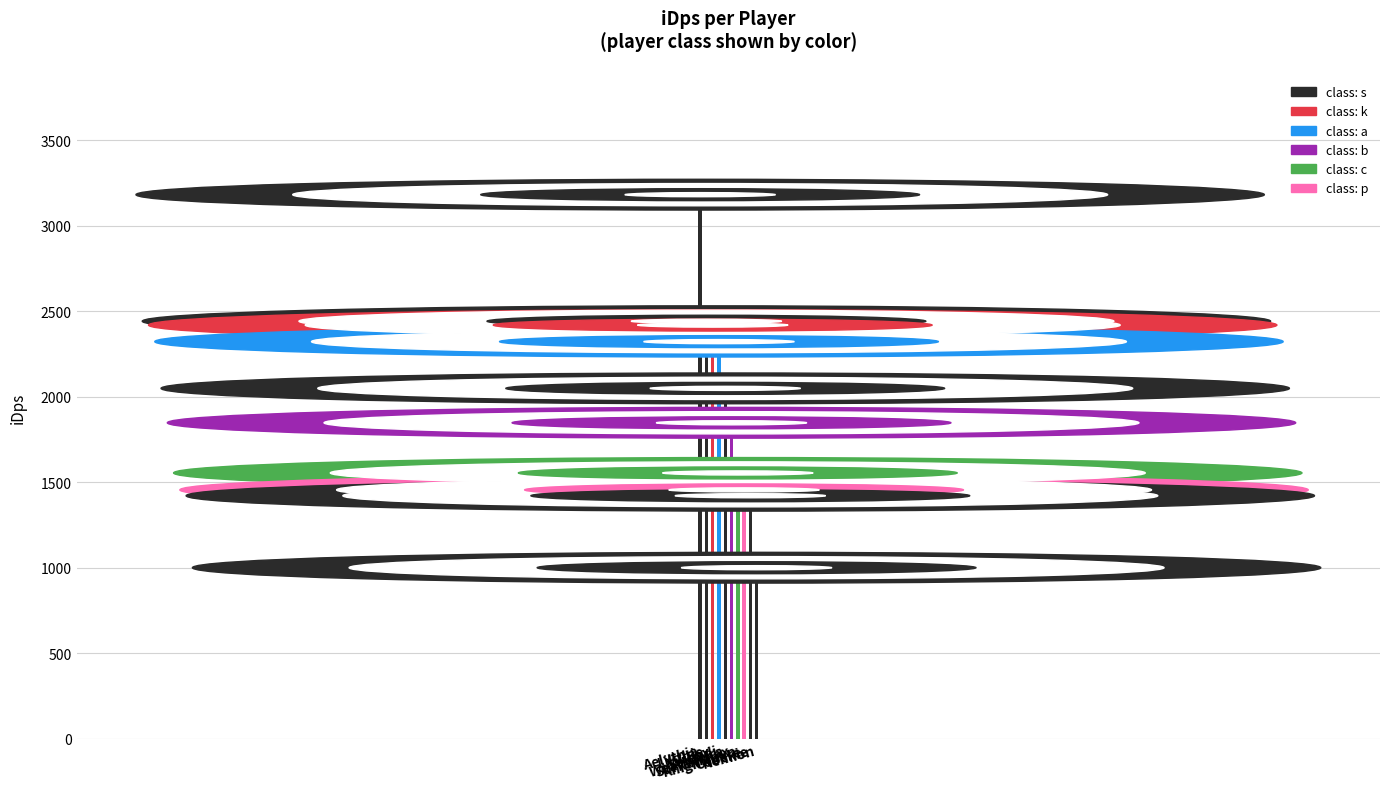

How many bars are there in total?

10